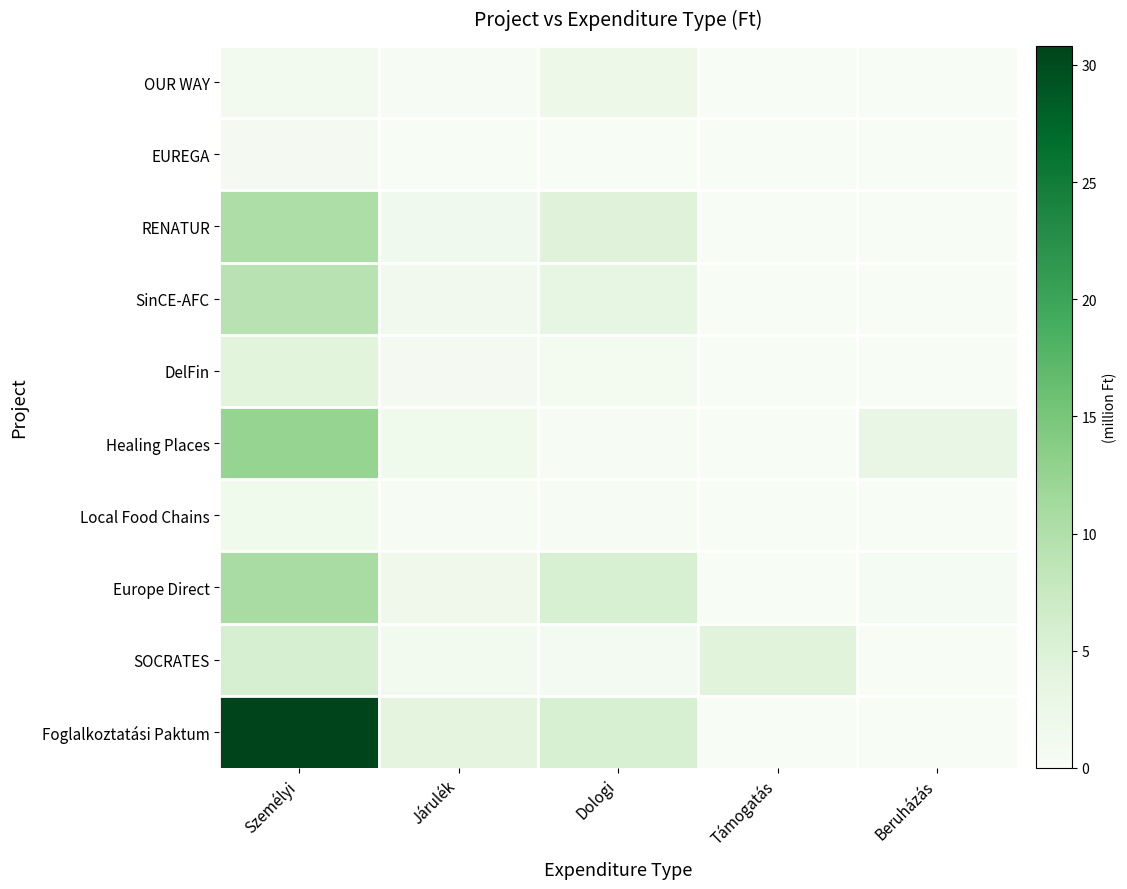

What is the total value across all series at Járulék?

12.0